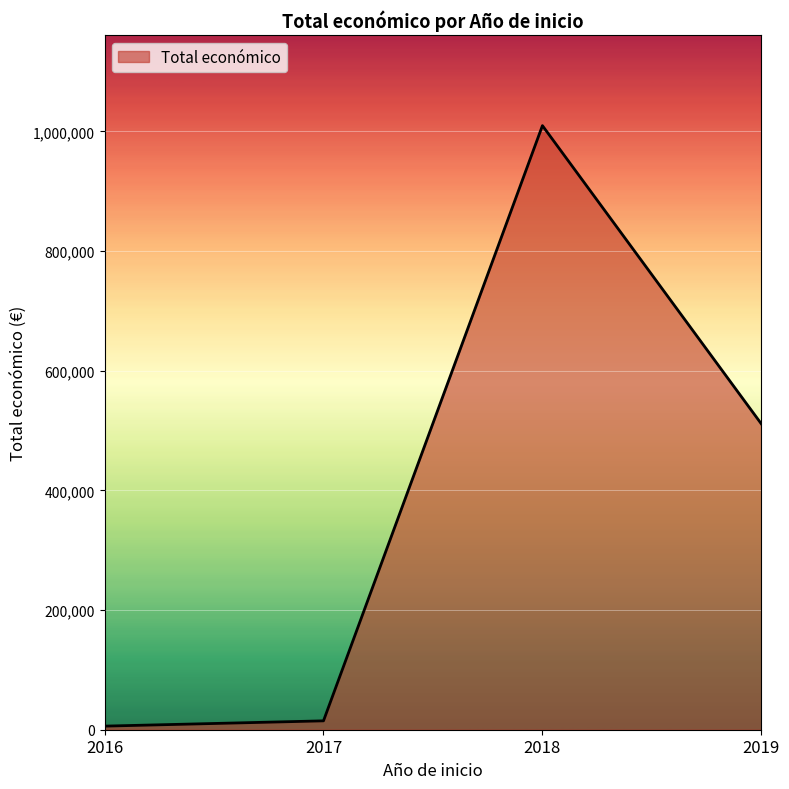

What is the maximum value shown in the chart?

1009565